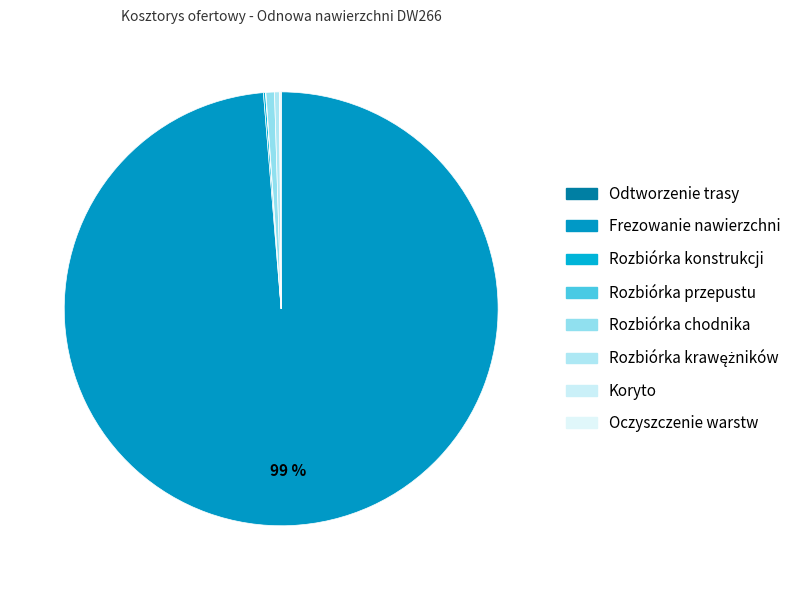

What is the change in value from Rozbiórka chodnika to Koryto?

-217.0